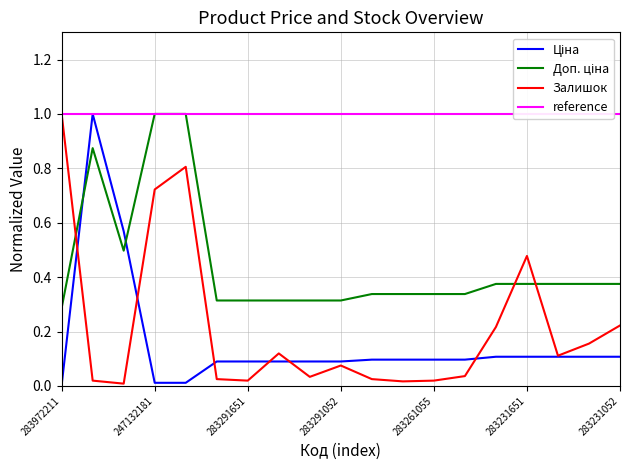

At 283231856, list the series in order from smallest to largest.

Ціна, Залишок, Доп. ціна